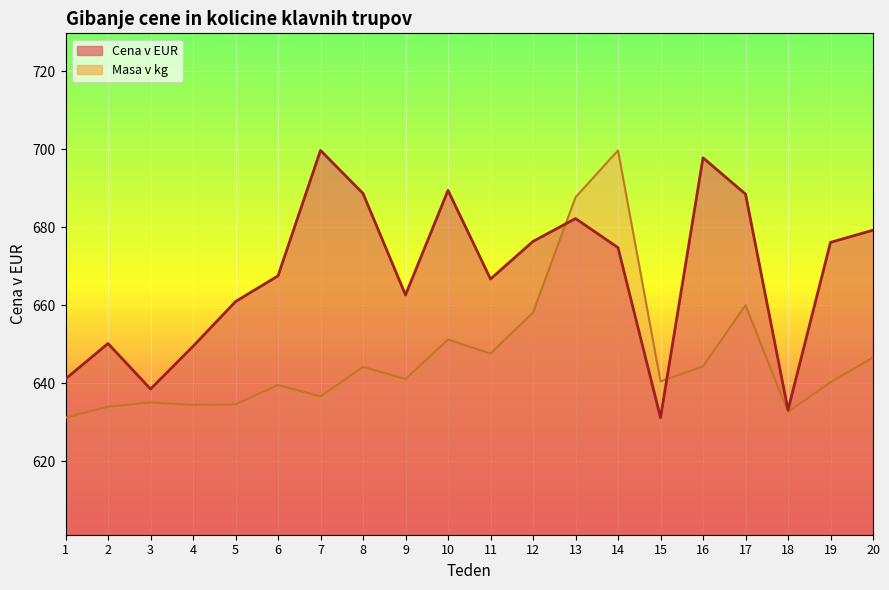

At which label is Cena v EUR closest to 665?

11